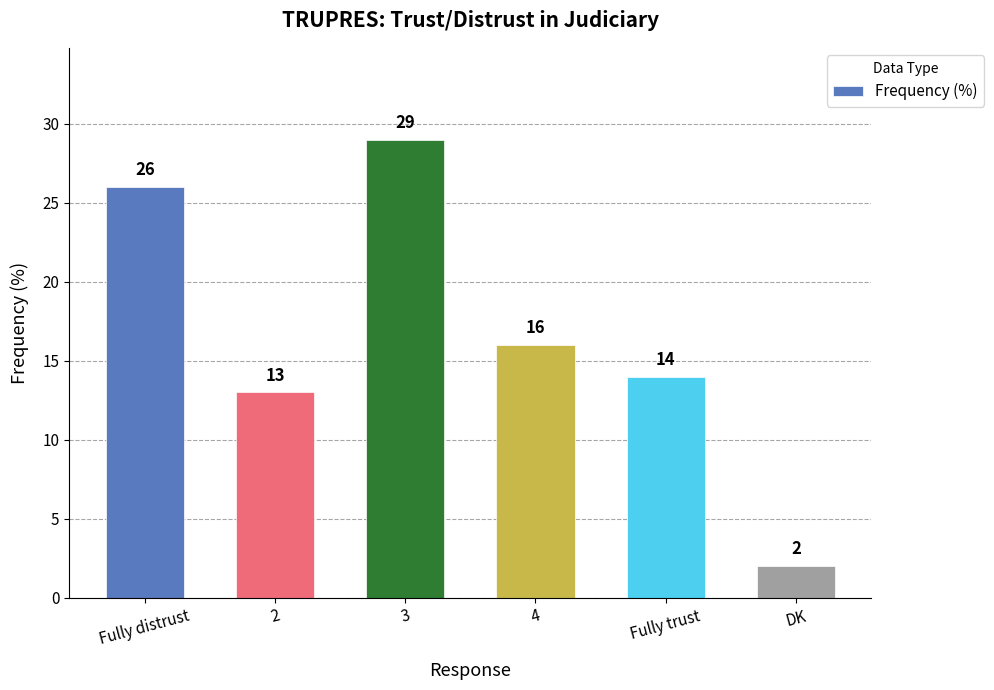

How many bars are there in total?

6